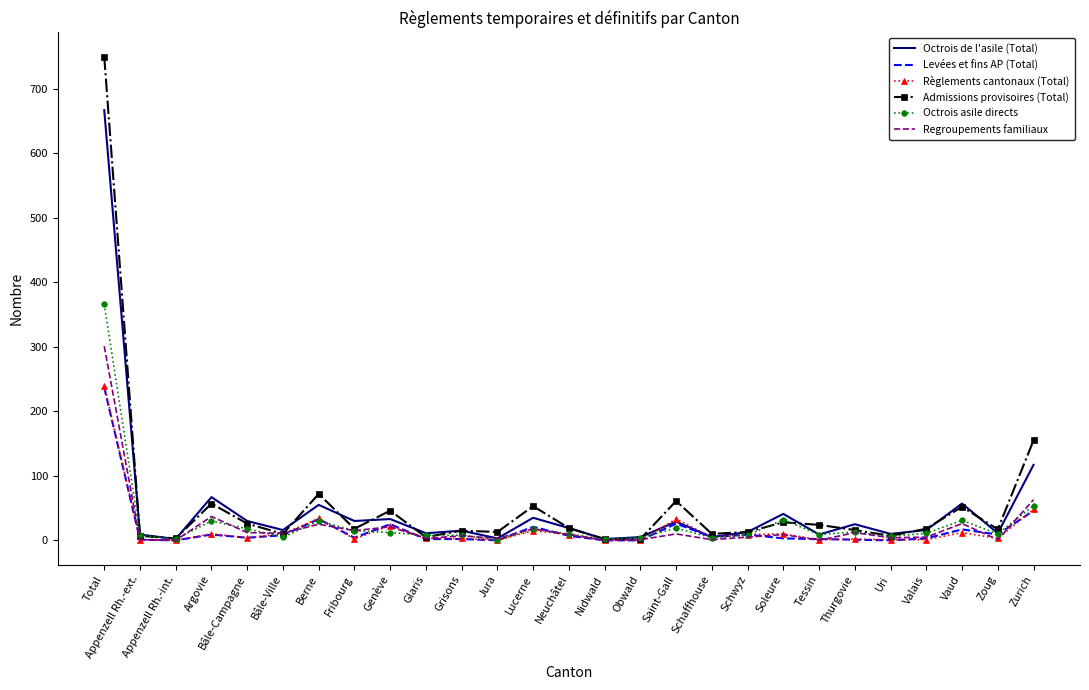

How many series are shown in this chart?

6